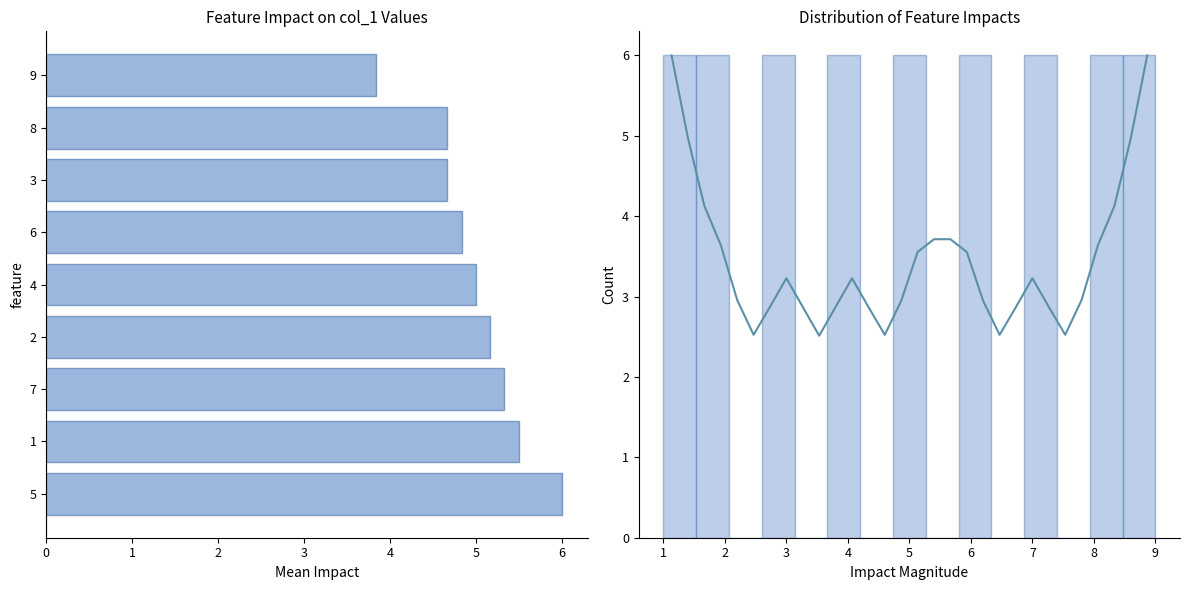

What is the smallest value displayed?

1